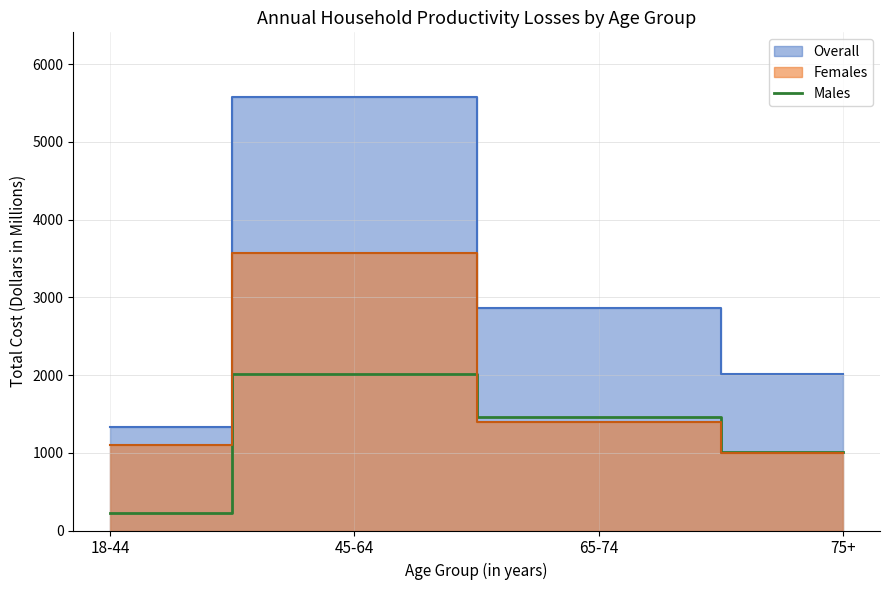

Count the number of categories in the chart.

4